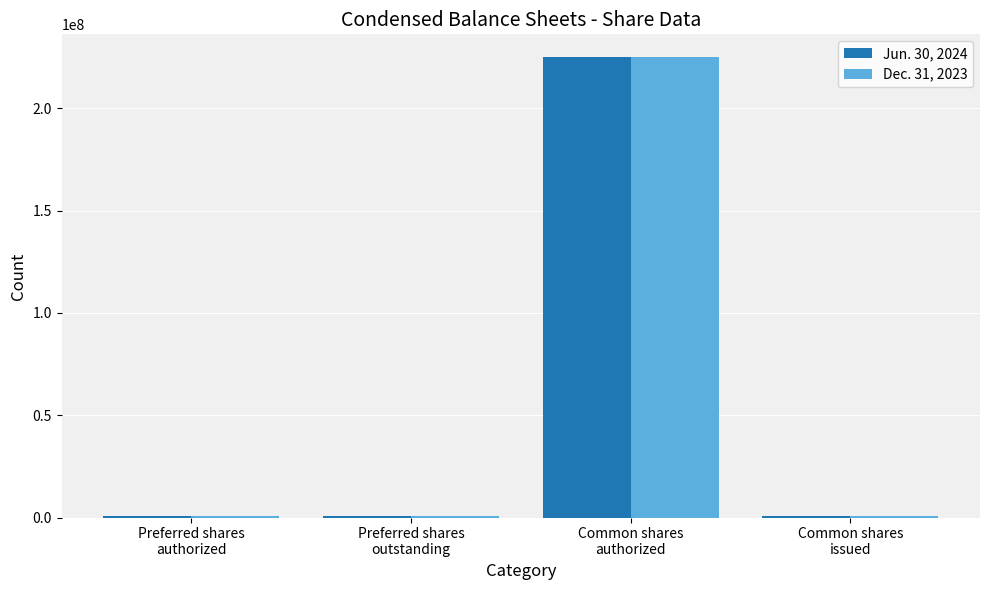

How many groups of bars are there?

4